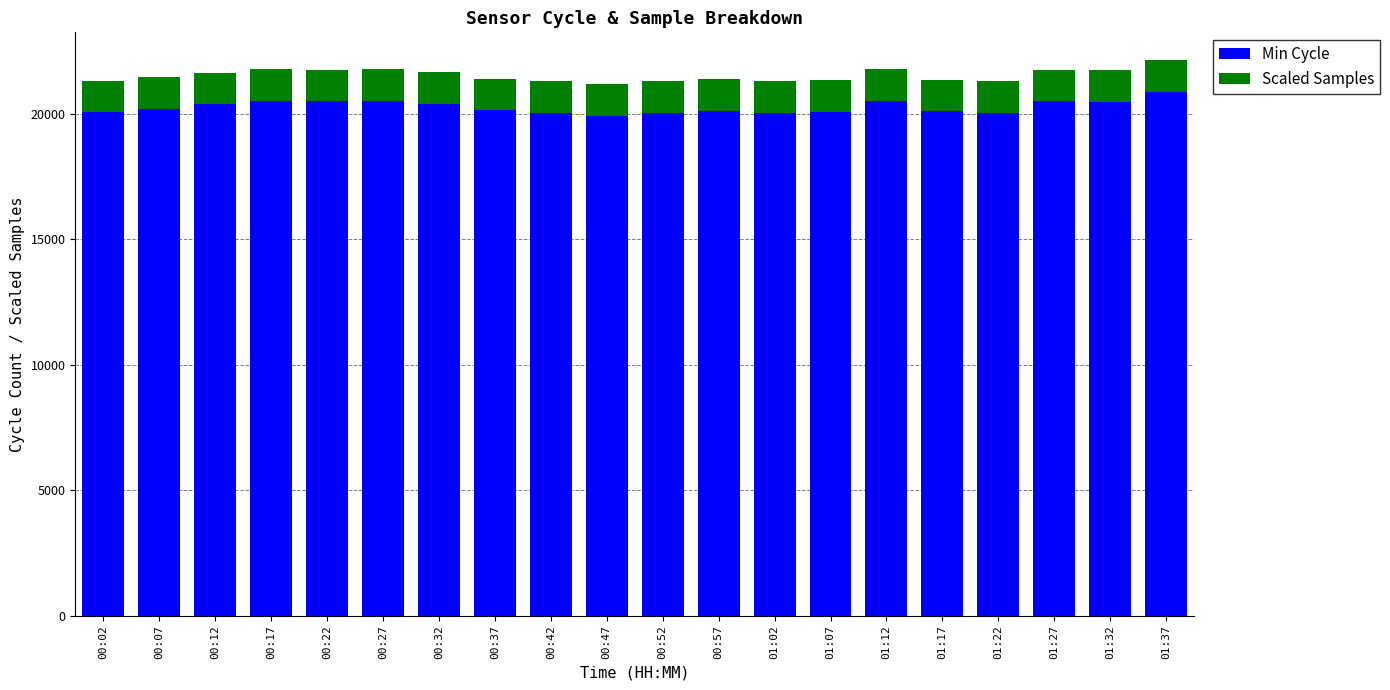

What is the total value across all series at 01:22?

21292.1